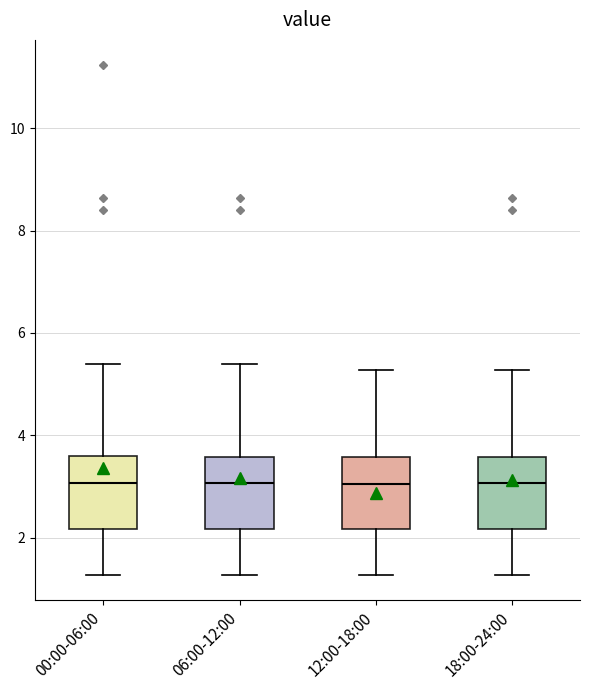

Where does the upper whisker of the box for 12:00-18:00 end on the y-axis? The values are not printed on the chart, so give them approximately, as read against the axis.

5.2